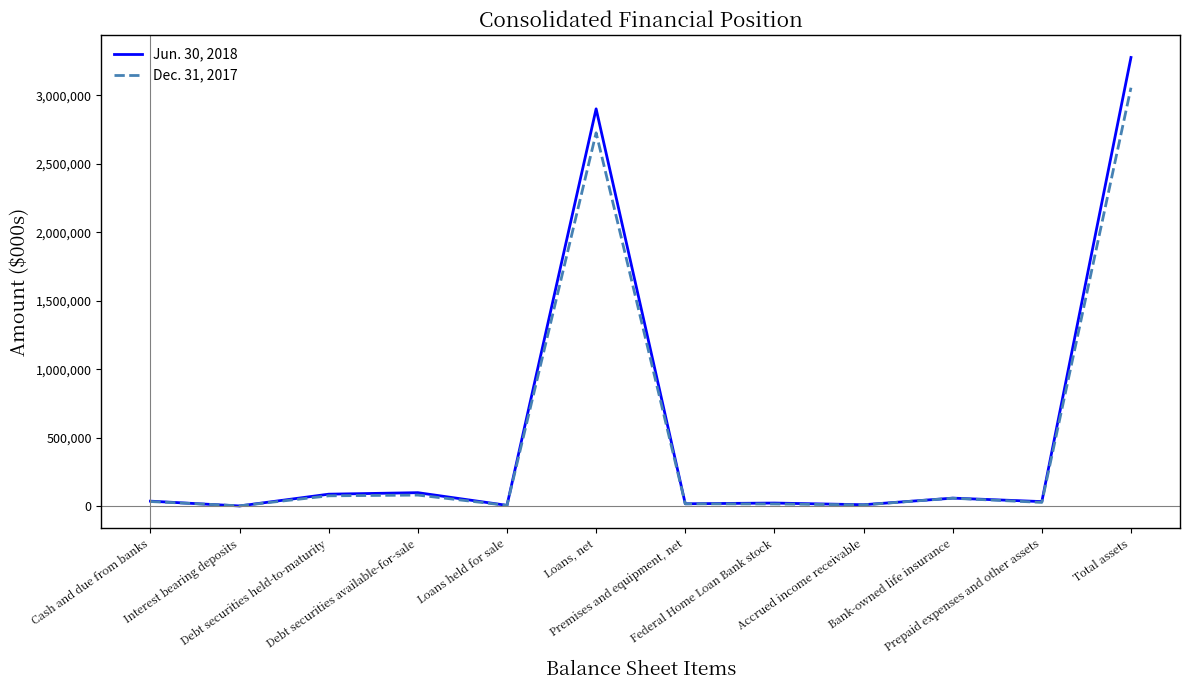

Which series has the largest range (max minus min)?

Jun. 30, 2018